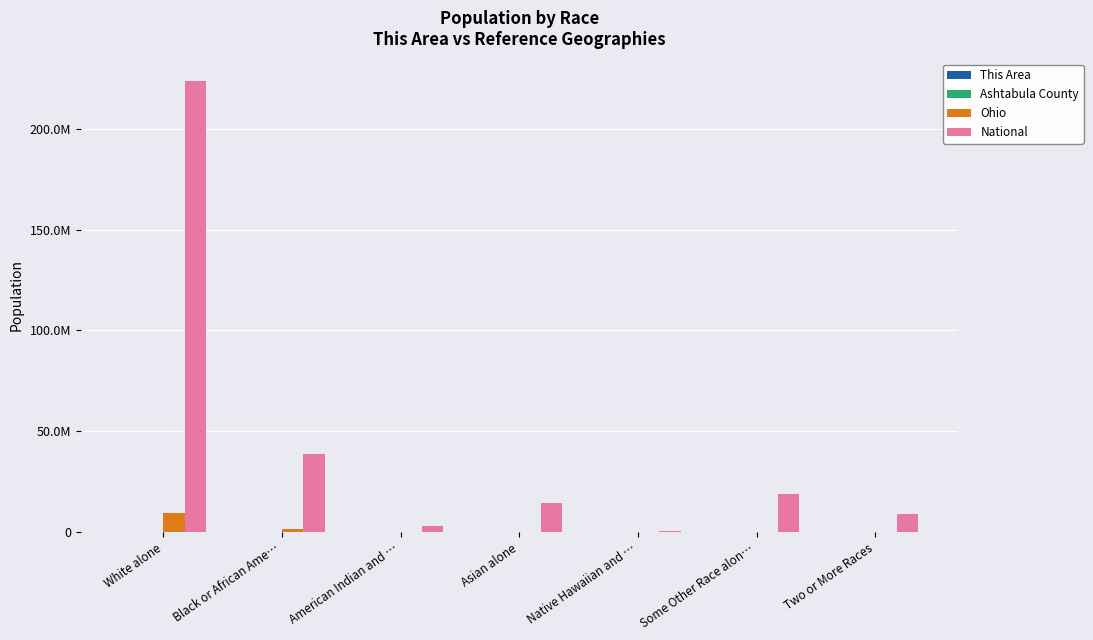

What position from the left is Two or More Races?

7